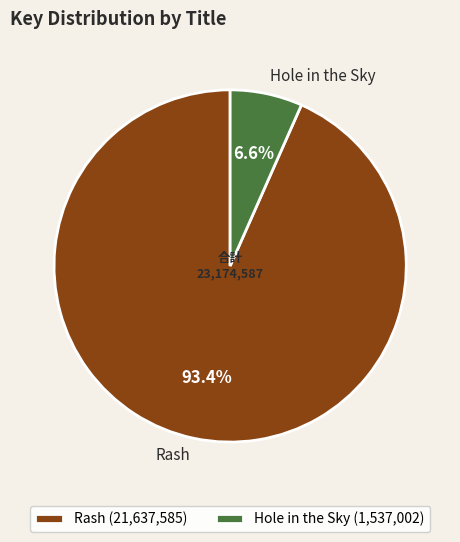

Which slice is the smallest?

Hole in the Sky